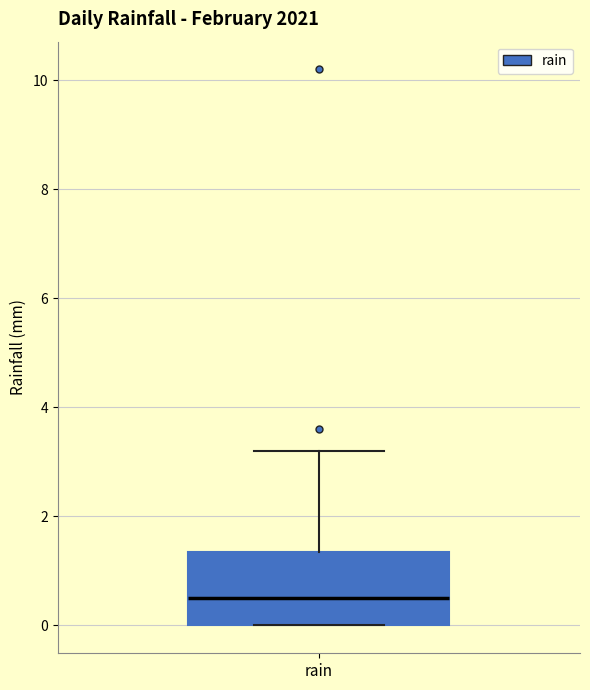

Where does the median line of the box for rain sit on the y-axis? The values are not printed on the chart, so give them approximately, as read against the axis.

0.6